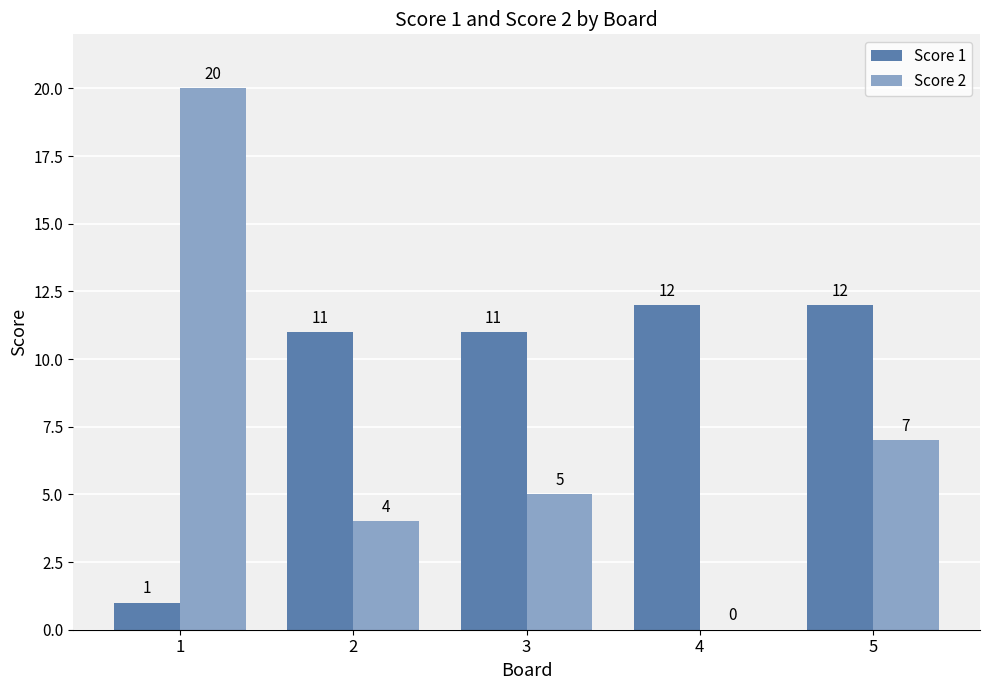

Between 2 and 3, which series saw the biggest shift?

Score 2